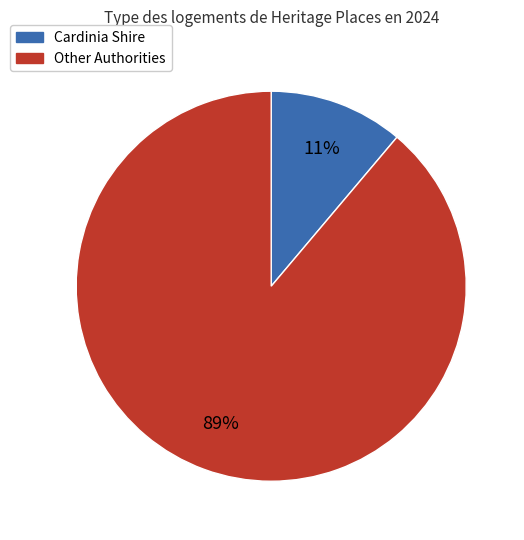

Is there any slice that represents more than half of the pie?

Yes